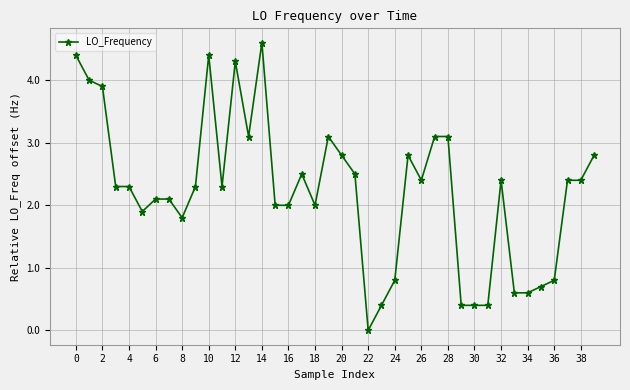

How many values are above zero?

39